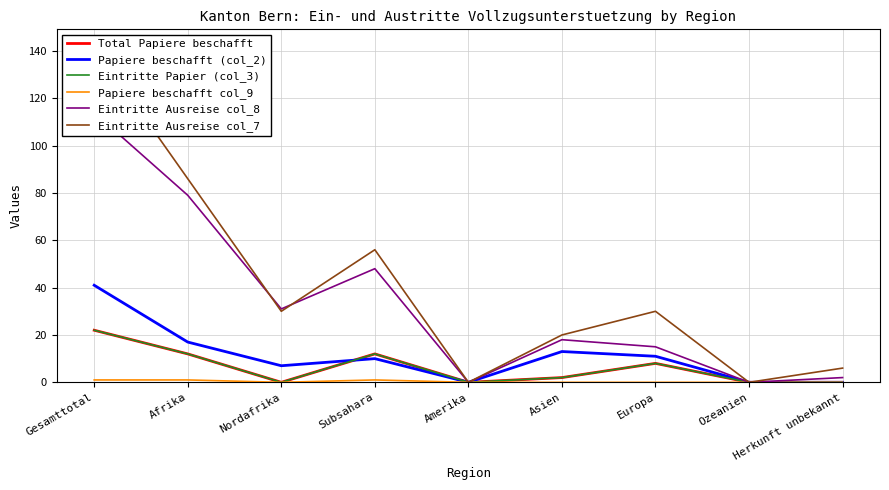

Where is Eintritte Ausreise col_8 nearest to the value 57?

Subsahara